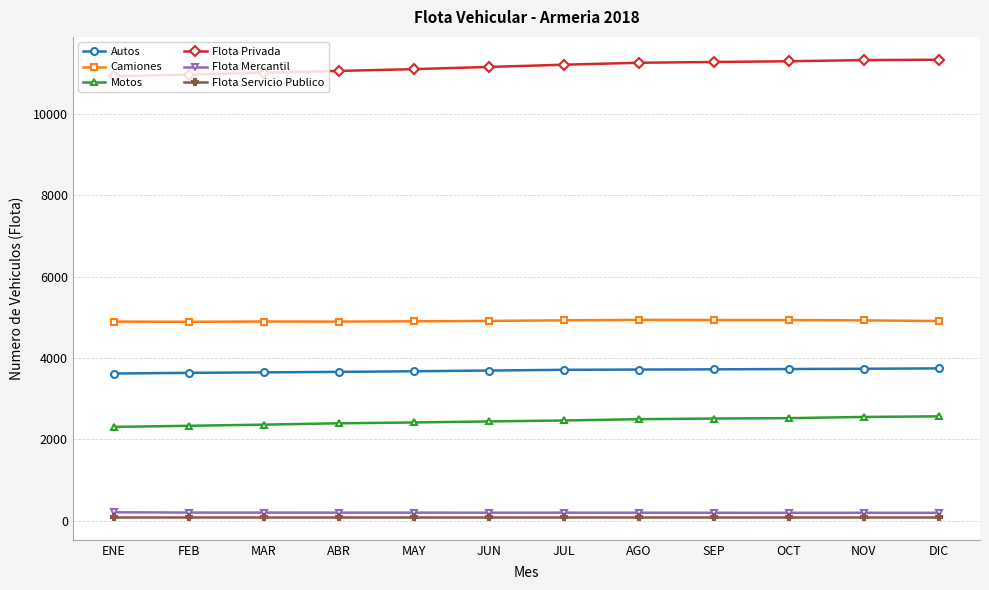

What position from the left is DIC?

12